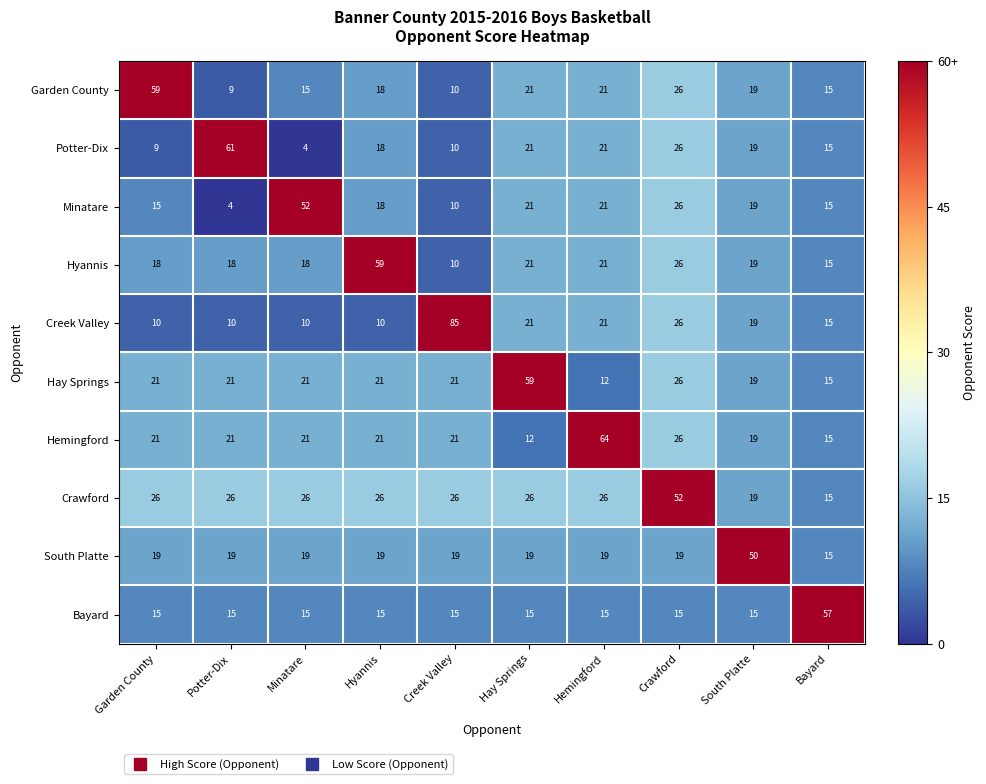

Which series has the largest total across all categories?

Crawford